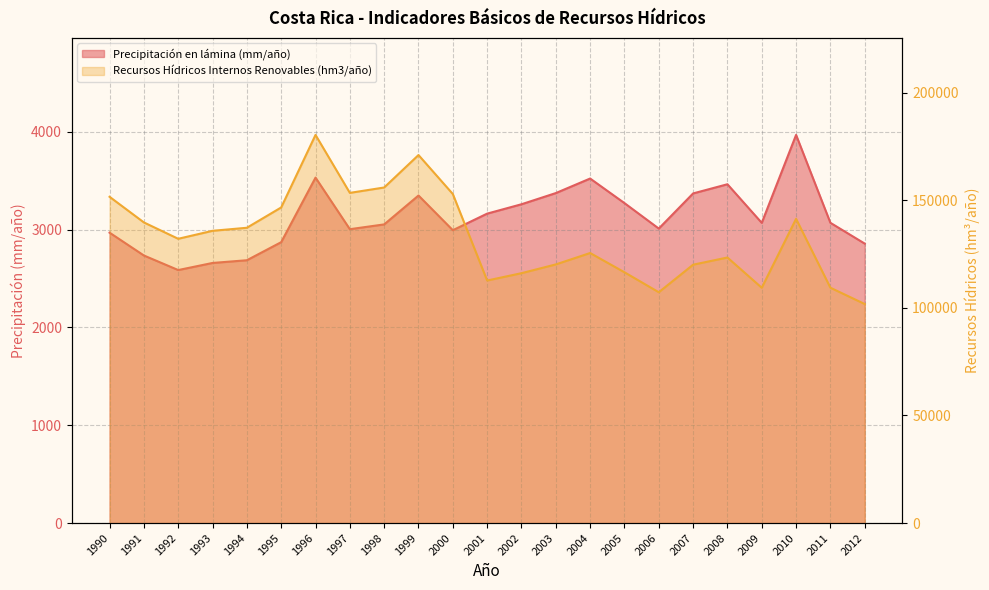

Does the chart display data point markers on the line(s)?

No